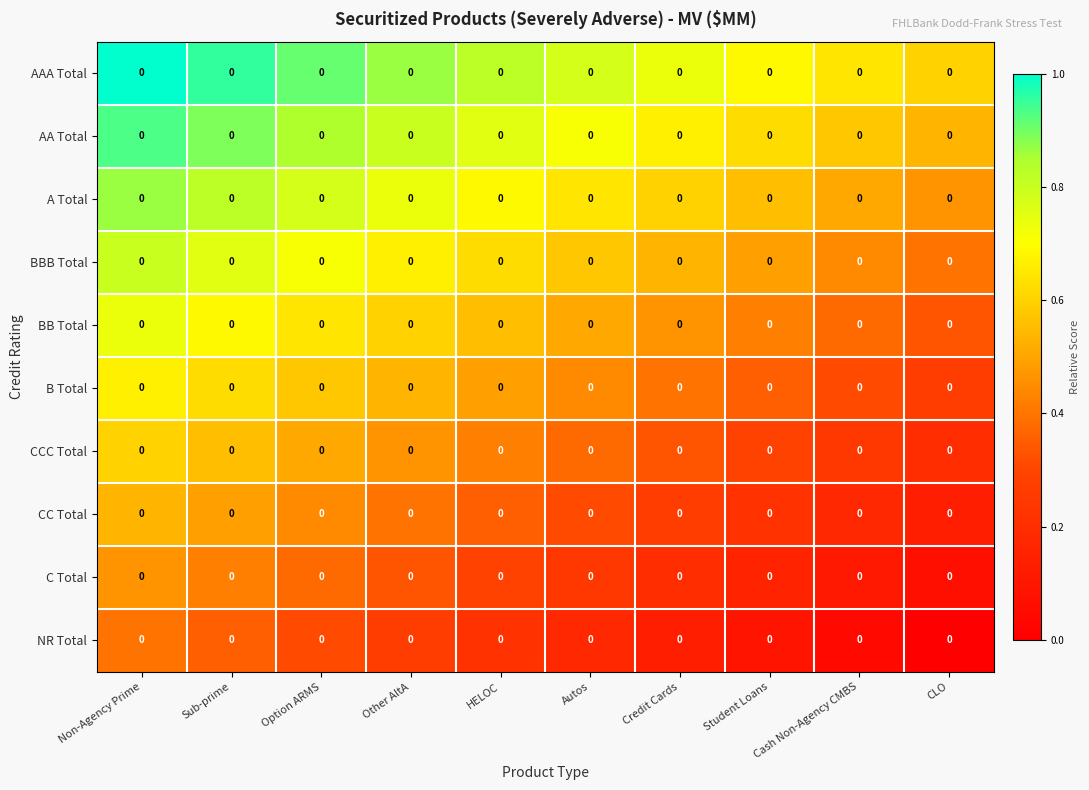

Which has a higher value, CLO or Other AltA?

Other AltA